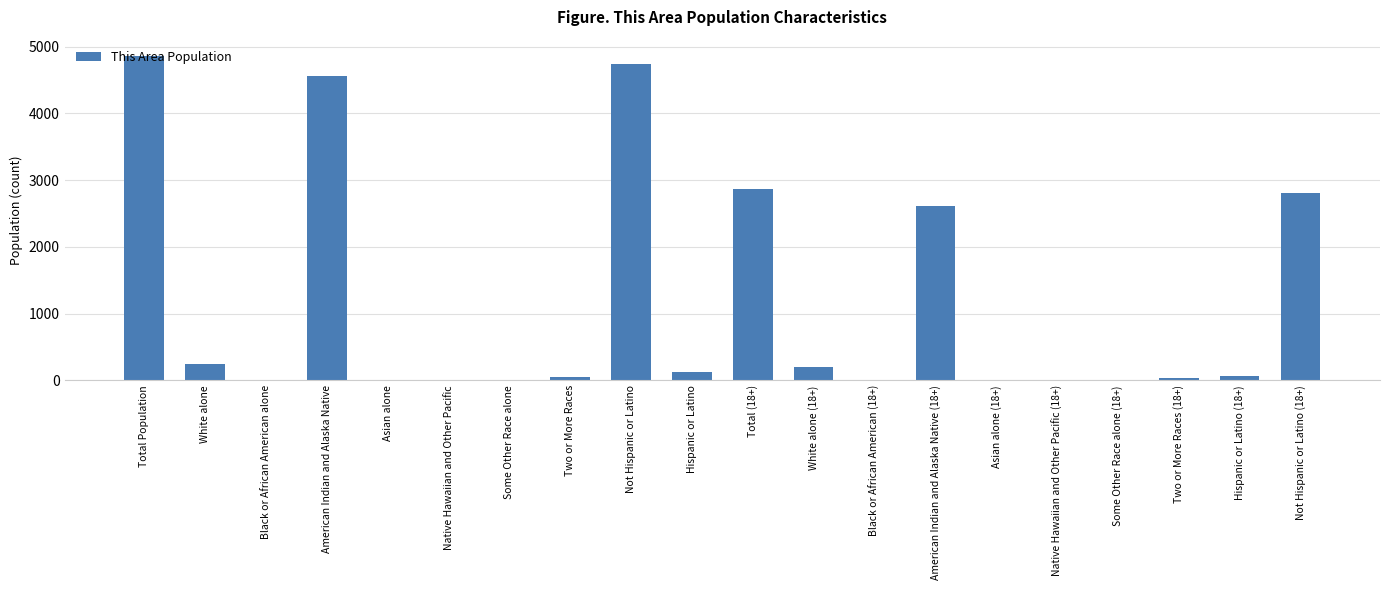

At which label does the data first exceed 58?

Total Population